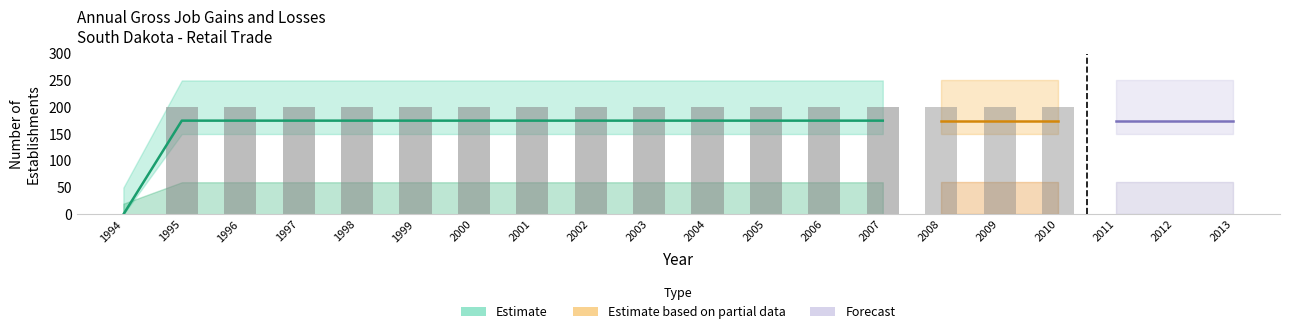

What is the difference between the highest and lowest values at 2004?

200